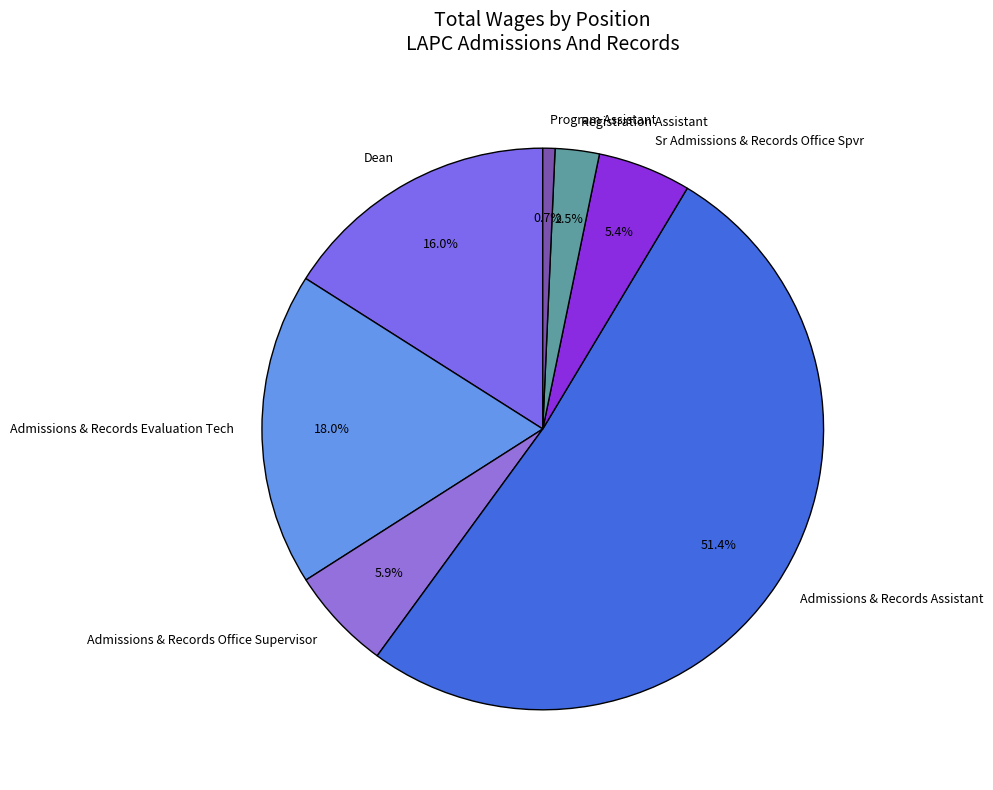

Rank the categories by value from lowest to highest.

Program Assistant, Registration Assistant, Sr Admissions & Records Office Spvr, Admissions & Records Office Supervisor, Dean, Admissions & Records Evaluation Tech, Admissions & Records Assistant